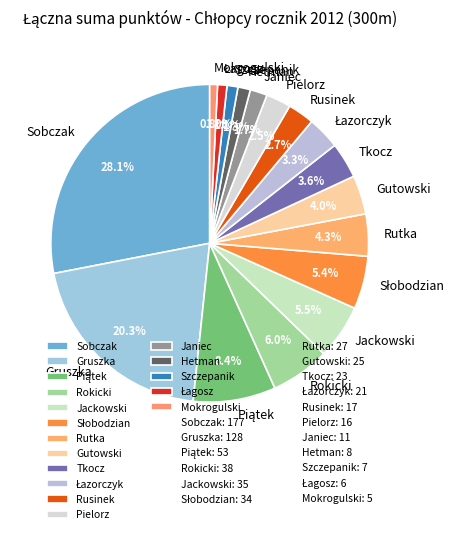

What percentage is the Gruszka slice, to the nearest percent?

20%